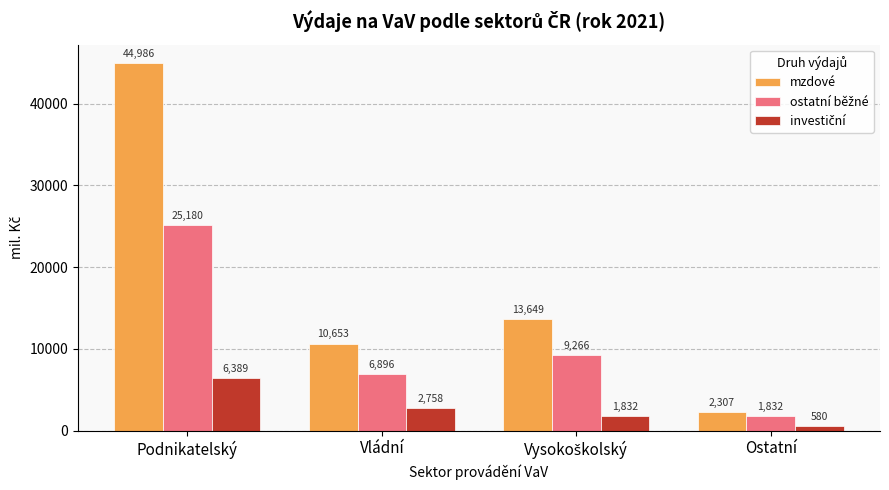

Which series changed the most between Podnikatelský and Ostatní?

mzdové